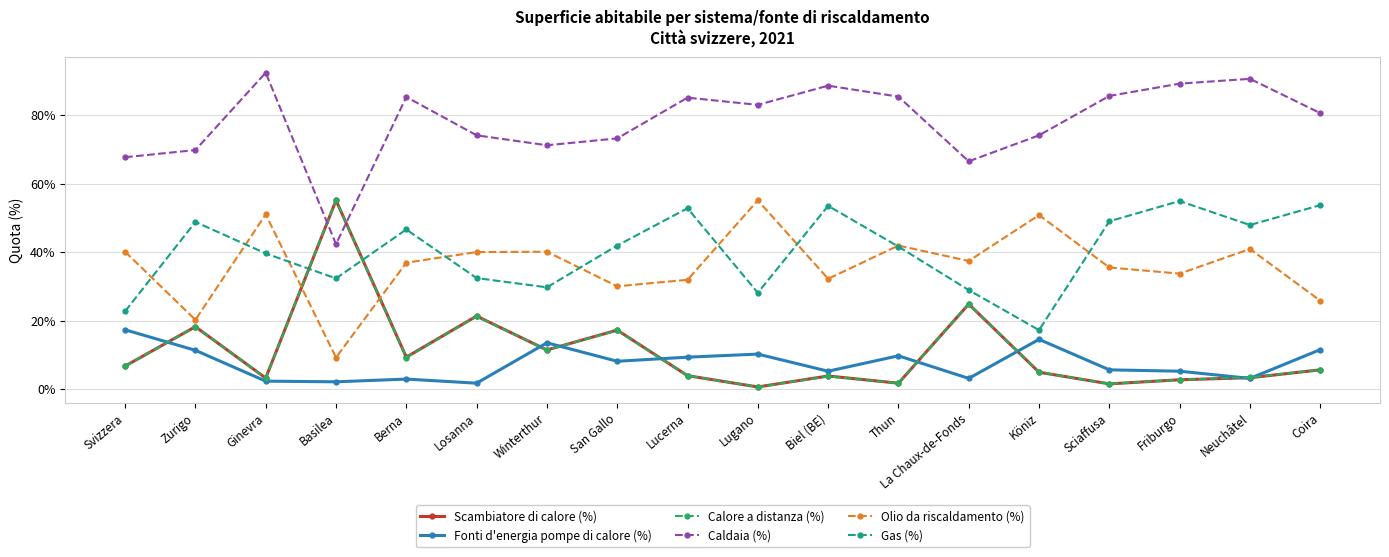

What is the difference between the maximum and minimum values in the Scambiatore di calore (%) series?

54.5